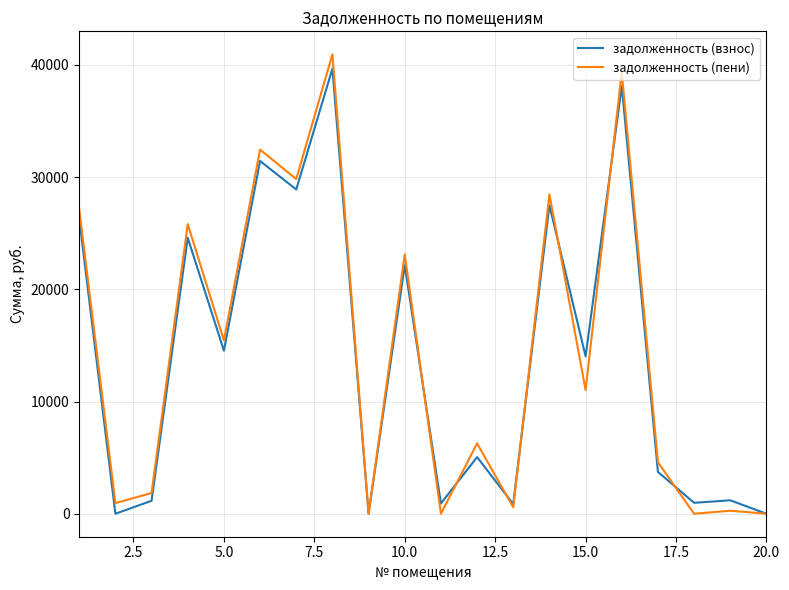

Which series has the widest spread of values?

задолженность (пени)